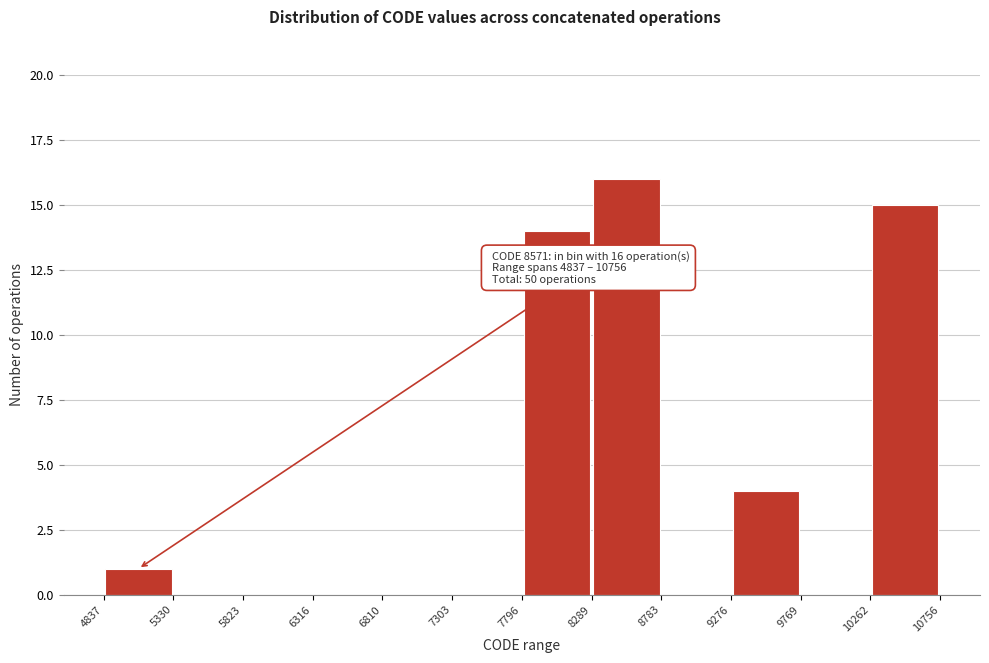

Over which range of the x-axis is the bar tallest?

8289 to 8783